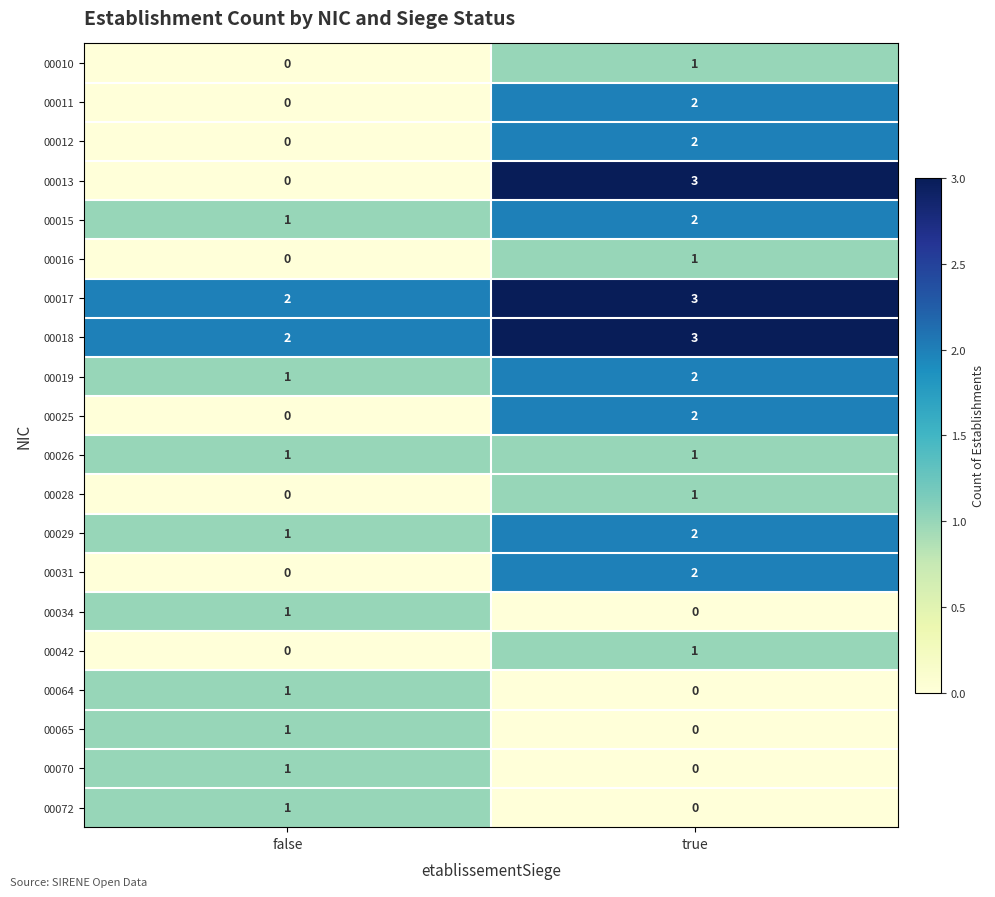

What is the sum of all 00029 values?

3